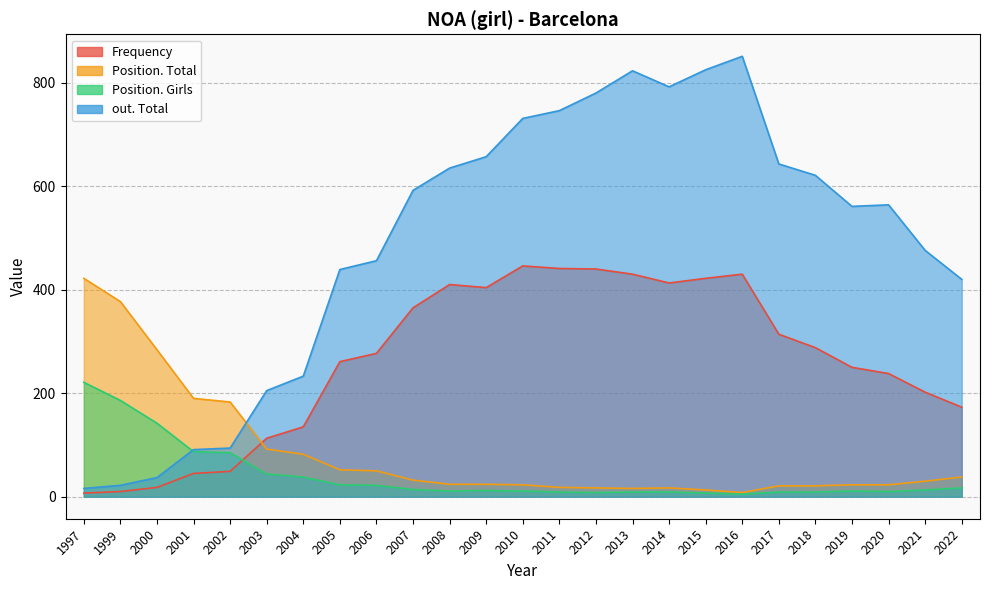

Rank the categories by Frequency value from highest to lowest.

2010, 2011, 2012, 2013, 2016, 2015, 2014, 2008, 2009, 2007, 2017, 2018, 2006, 2005, 2019, 2020, 2021, 2022, 2004, 2003, 2002, 2001, 2000, 1999, 1997